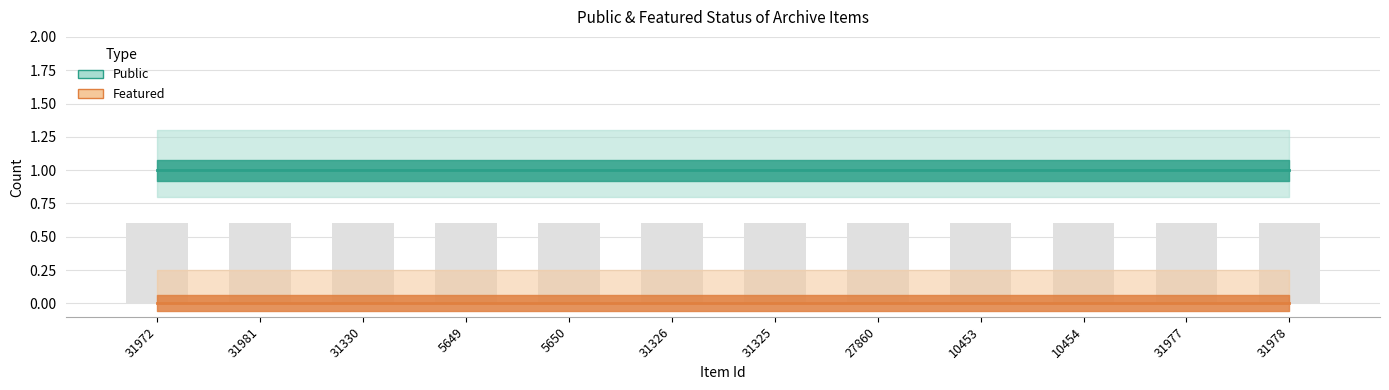

Reading left to right, extract all data points from this chart.

public: 31972=1	31981=1	31330=1	5649=1	5650=1	31326=1	31325=1	27860=1	10453=1	10454=1	31977=1	31978=1
featured: 31972=0	31981=0	31330=0	5649=0	5650=0	31326=0	31325=0	27860=0	10453=0	10454=0	31977=0	31978=0